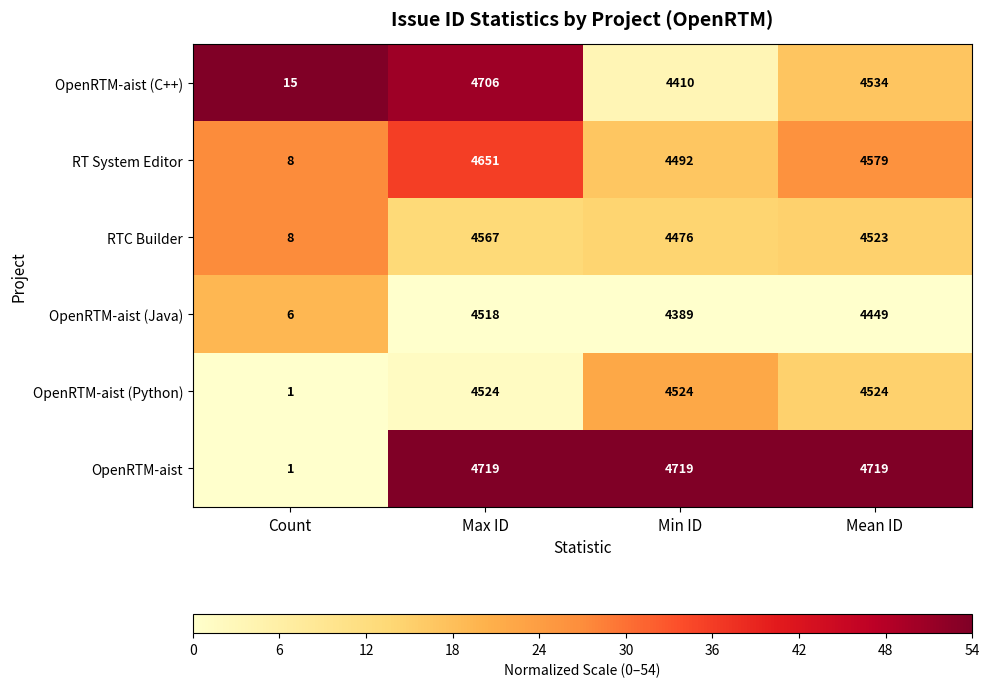

What is the sum of the RTC Builder values at Mean ID and Count?

4531